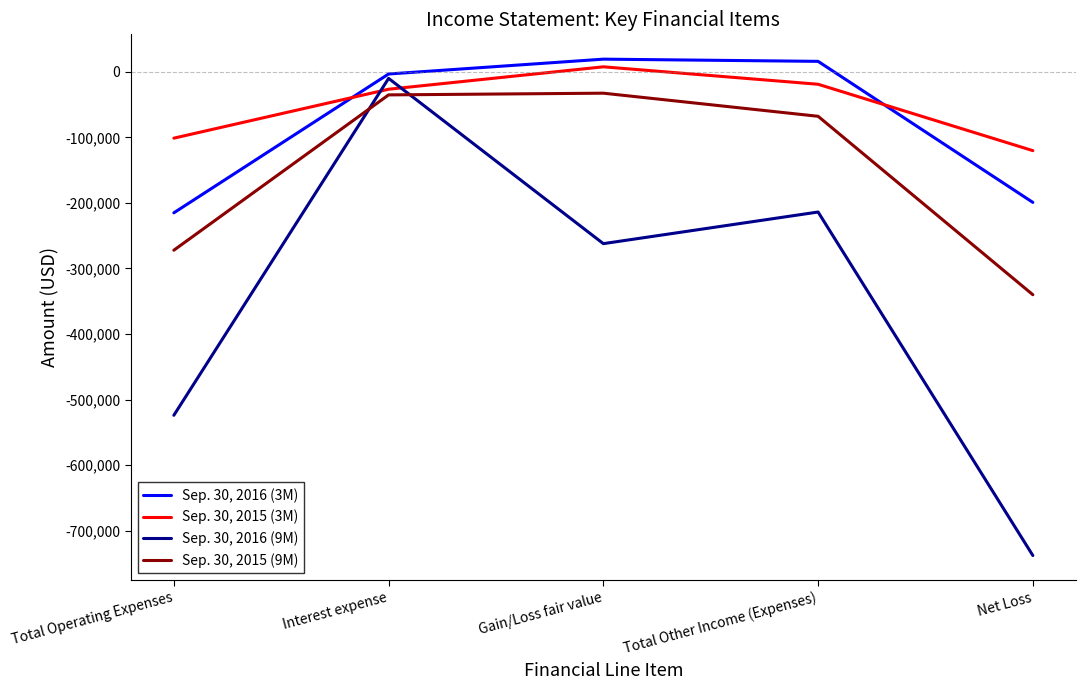

Is the value of Sep. 30, 2016 (3M) at Total Other Income (Expenses) greater than the value of Sep. 30, 2015 (3M) at Interest expense?

Yes